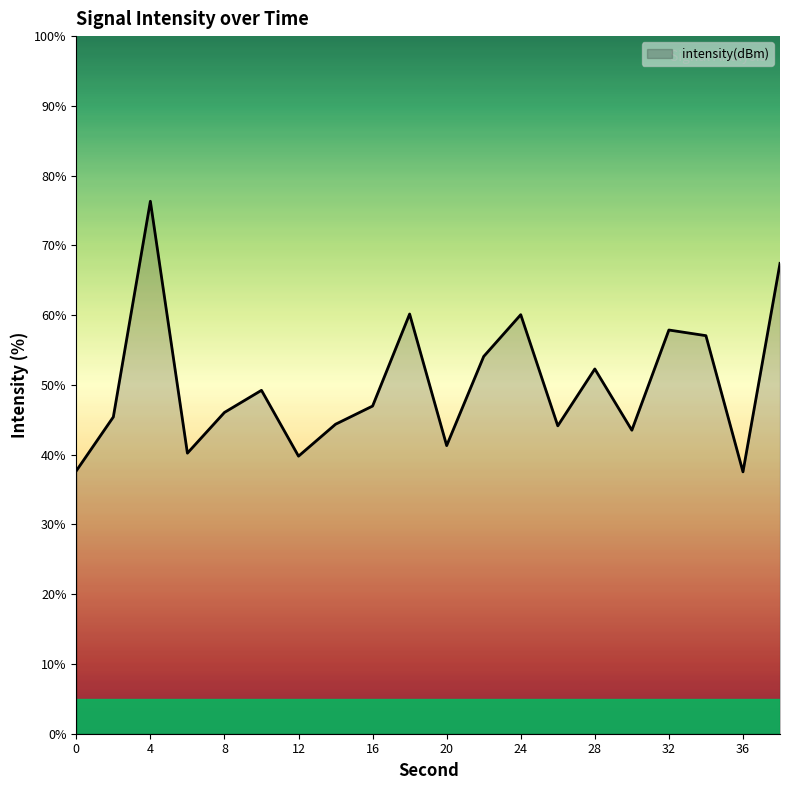

What is the difference between the maximum and minimum values?

38.8